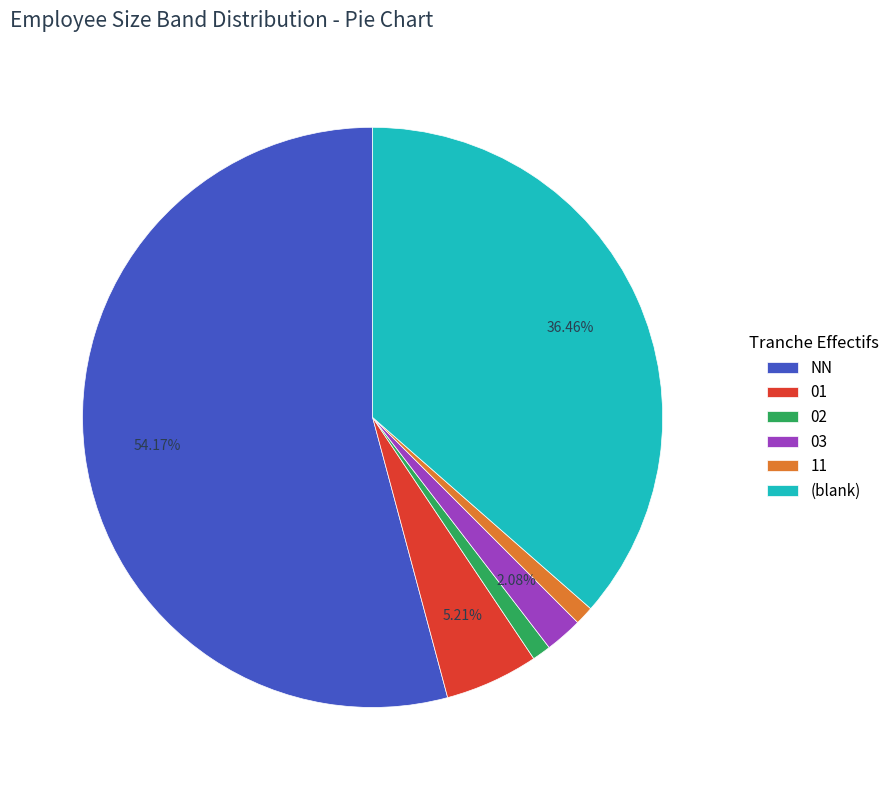

Is the sum of NN and (blank) greater than half?

Yes